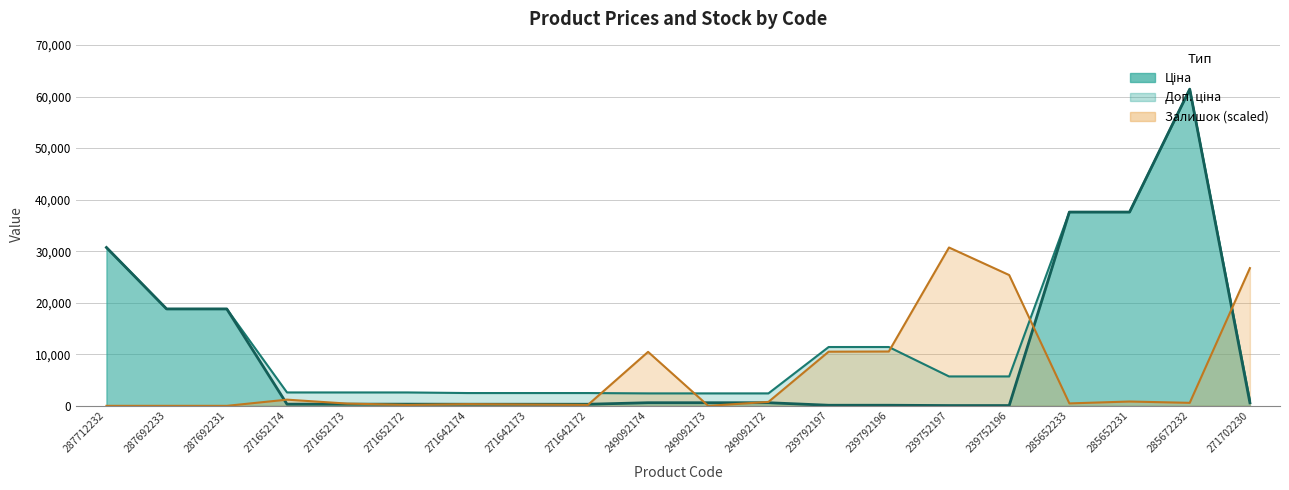

The value of Ціна at 271702230 is 589.9. True or false?

True